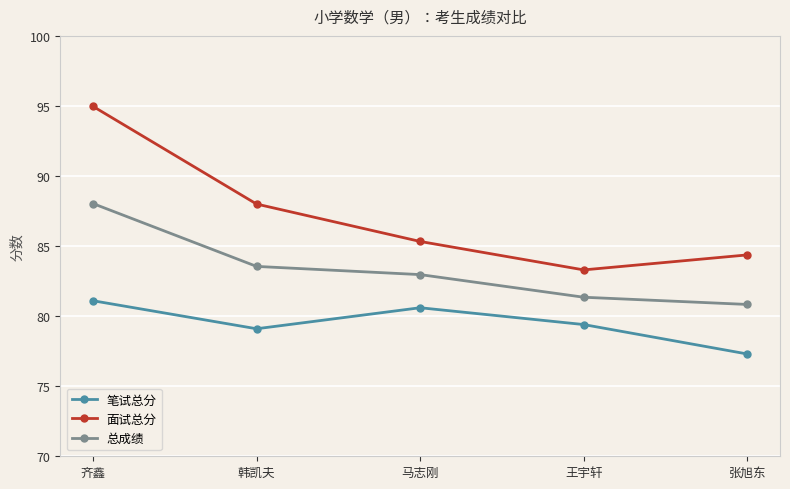

Rank the categories by 面试总分 value from lowest to highest.

王宇轩, 张旭东, 马志刚, 韩凯夫, 齐鑫